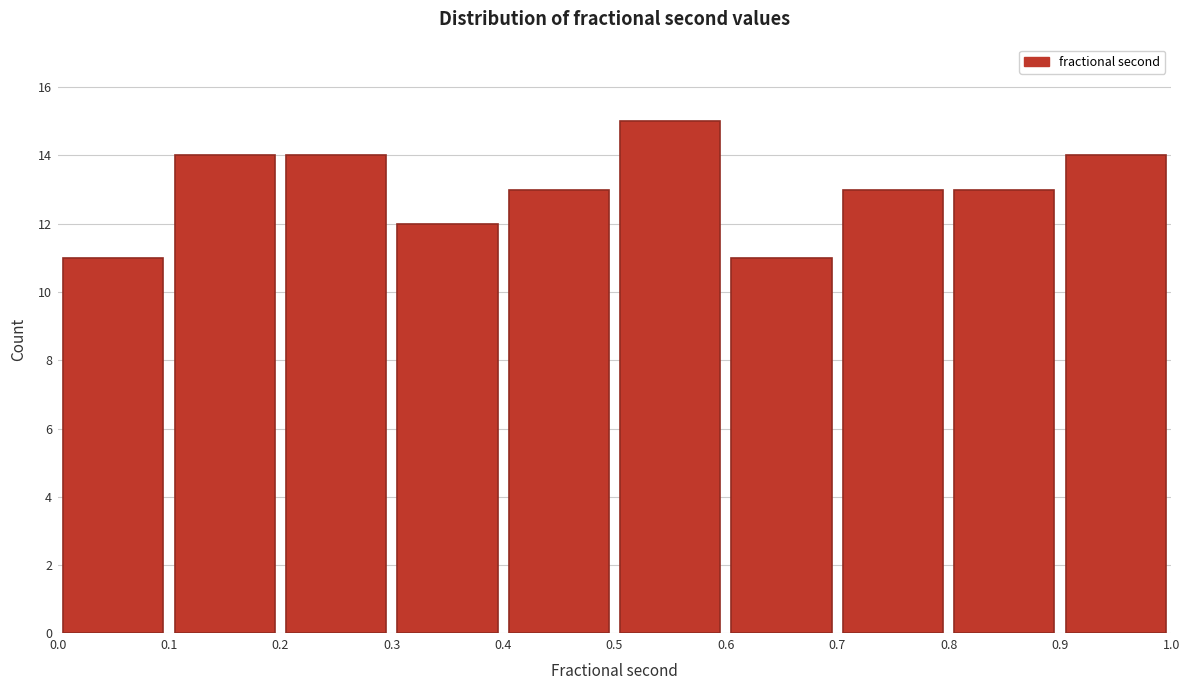

Over which range of the x-axis is the bar tallest?

0.5 to 0.6